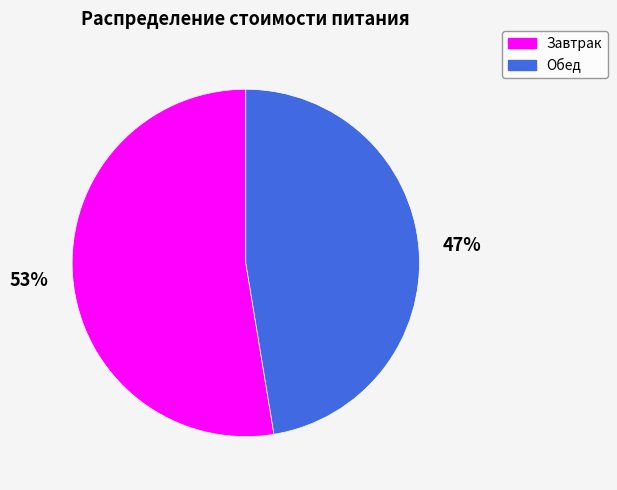

What is the majority slice?

Завтрак